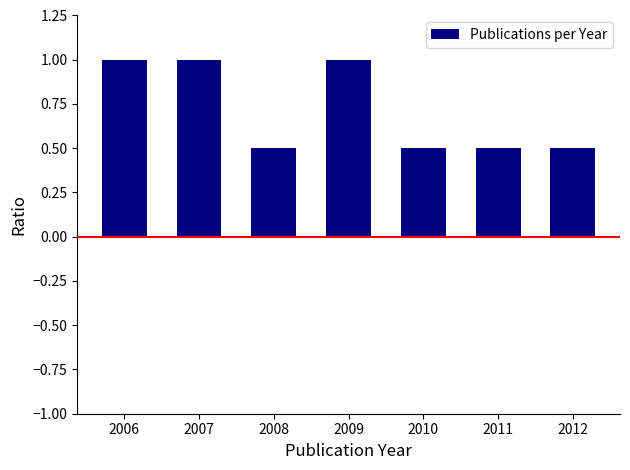

What is the value of the 6th bar from the left?

0.5